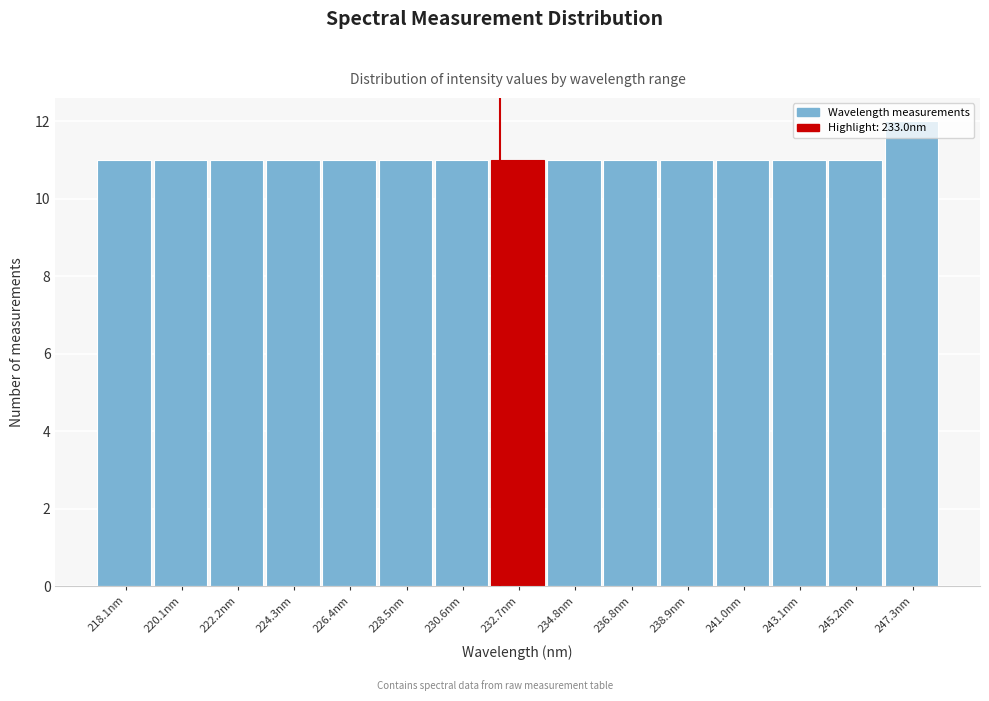

What is the sum of all values?

166